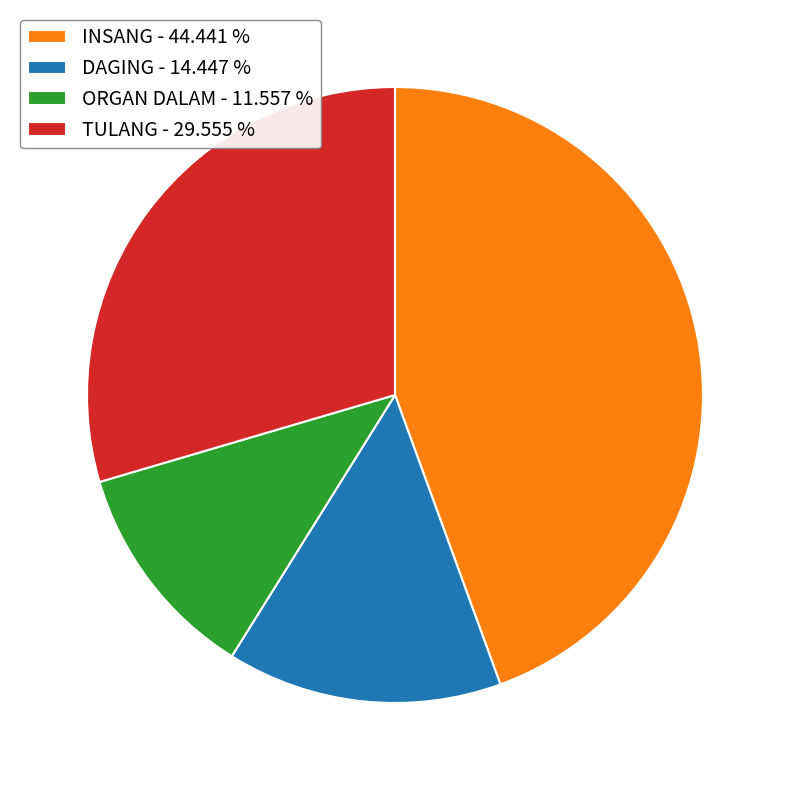

Is there any slice that represents more than half of the pie?

No